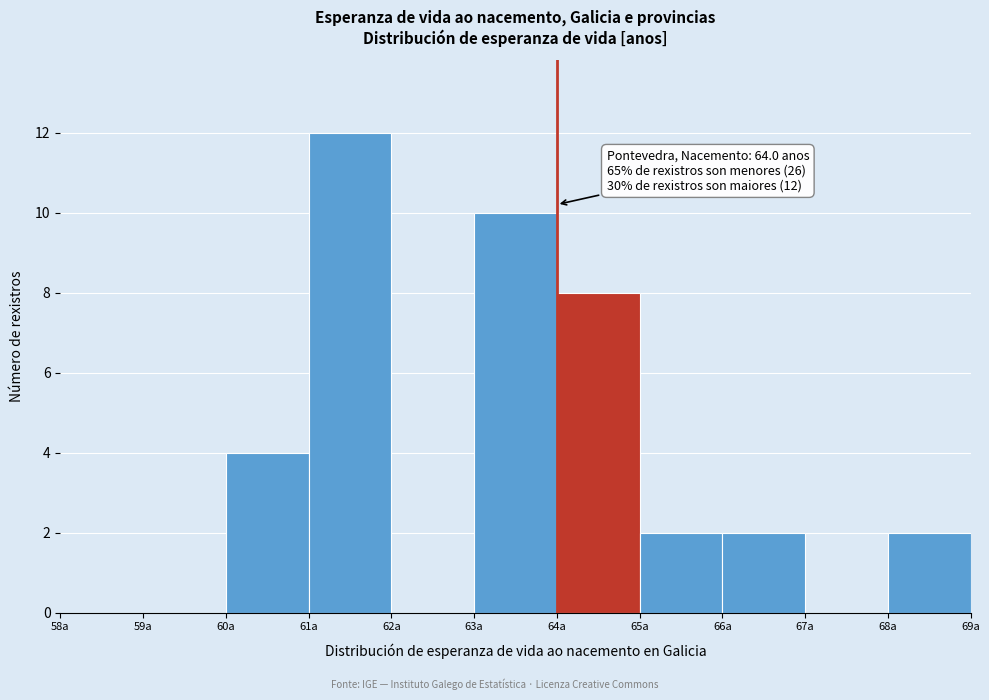

Over which range of the x-axis is the bar tallest?

61 to 62